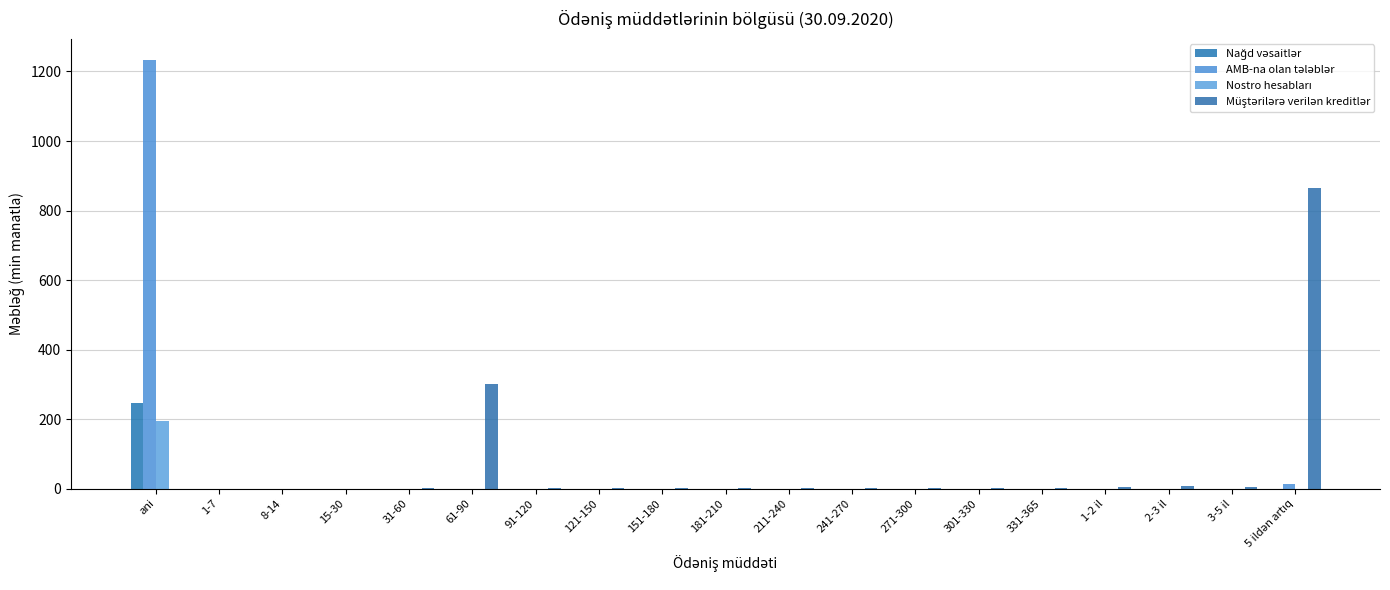

Are the bars horizontal?

No